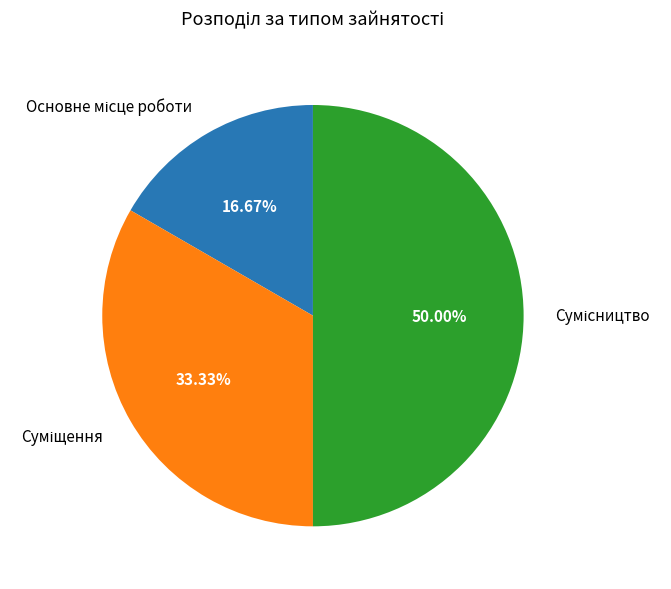

How many segments does this pie chart have?

3